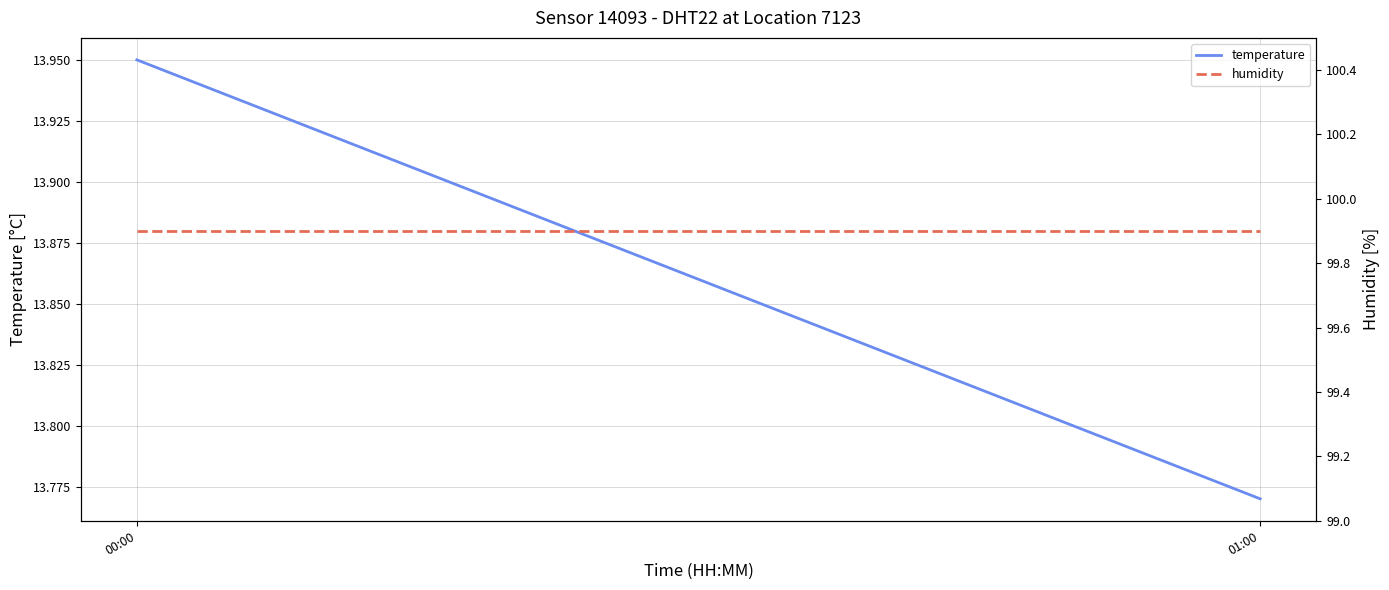

The humidity series shows 99.9 at 00:00. True or false?

True